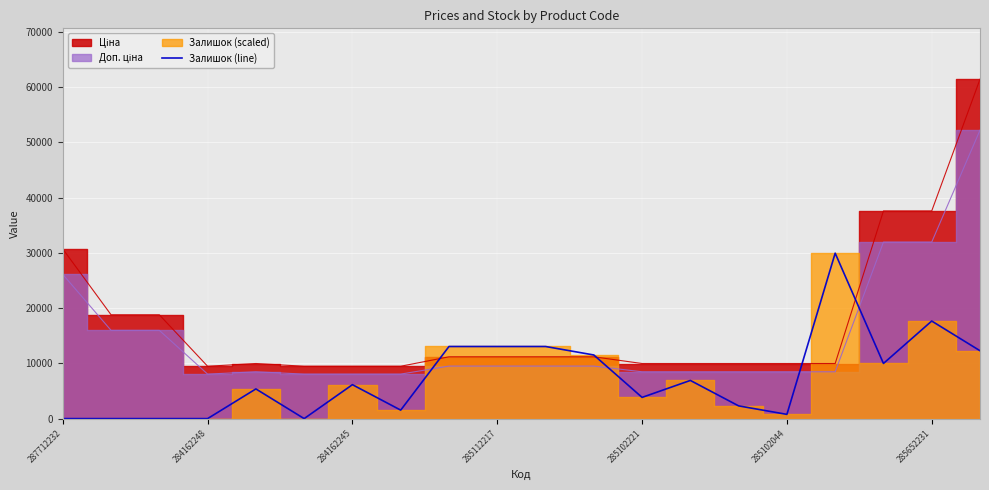

What is the average value?

7372.1